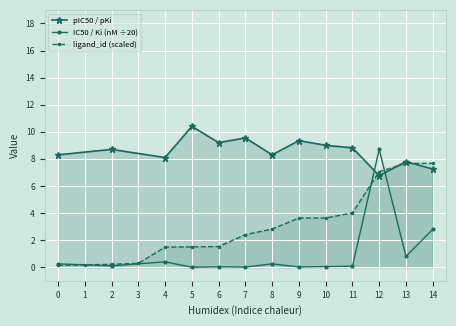

True or false: the data shows 2 at 8.

False